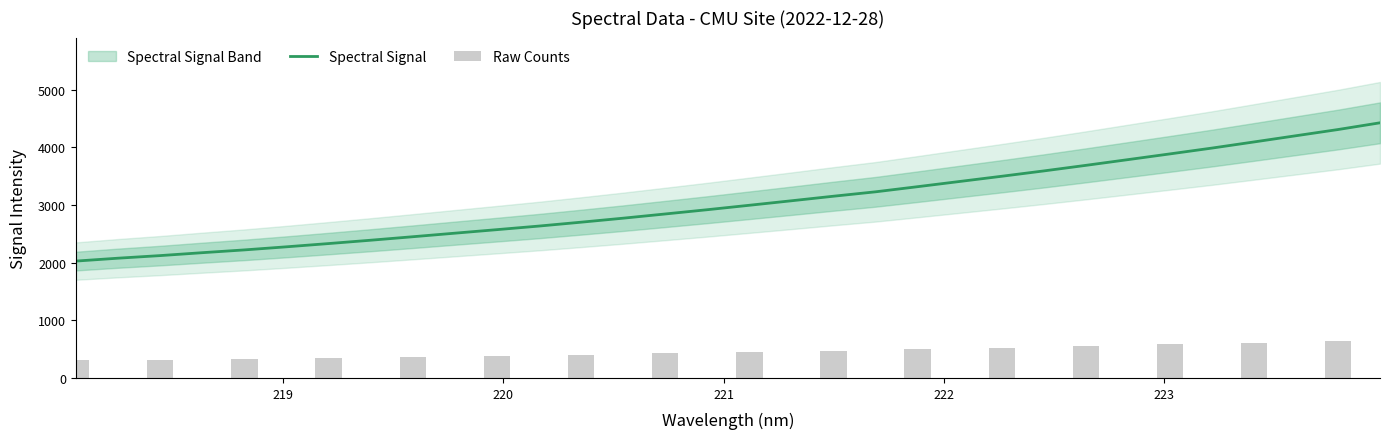

What is the change in value from 218.442 to 220.5444?

+649.0